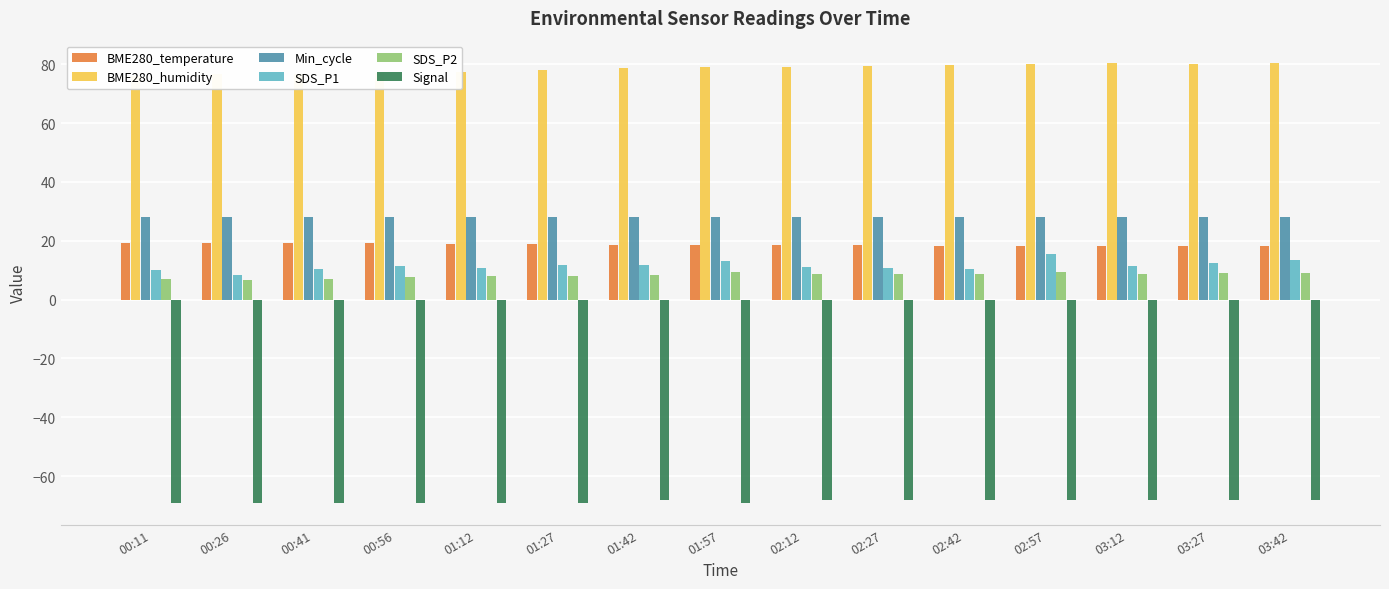

What position from the right is 00:11?

15